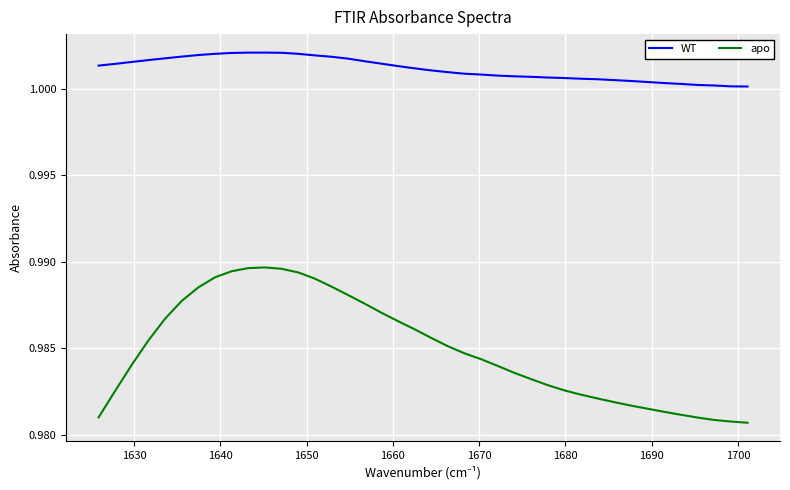

What is the sum of all WT values?

40.0